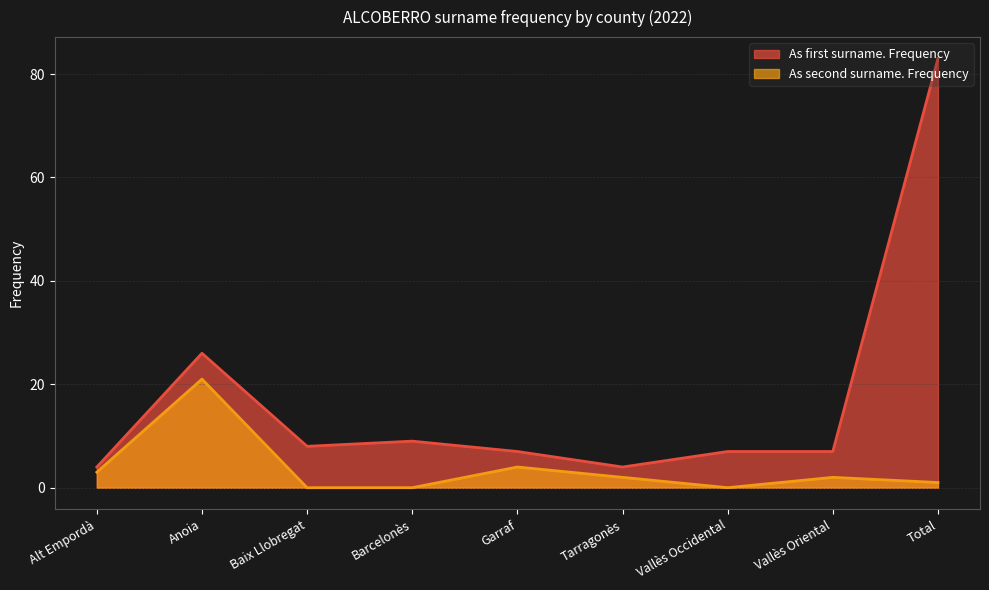

Which has a higher value, Tarragonès or Alt Empordà?

Tarragonès